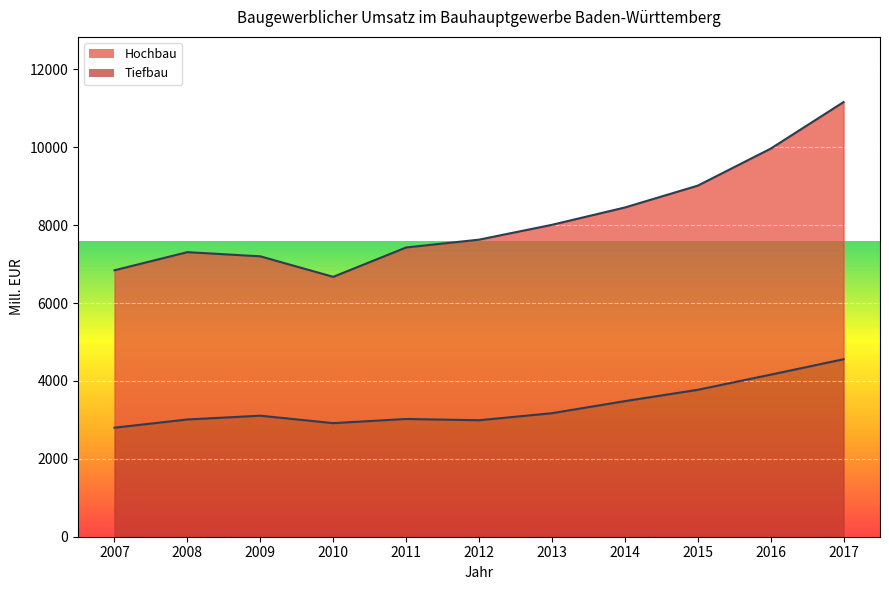

How many lines are shown in the chart?

2